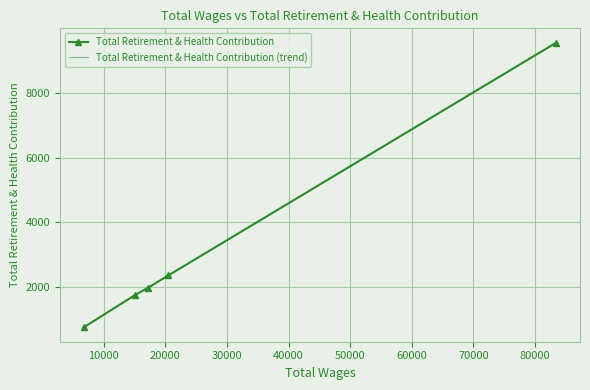

Which series has the widest spread of values?

Total Retirement & Health Contribution